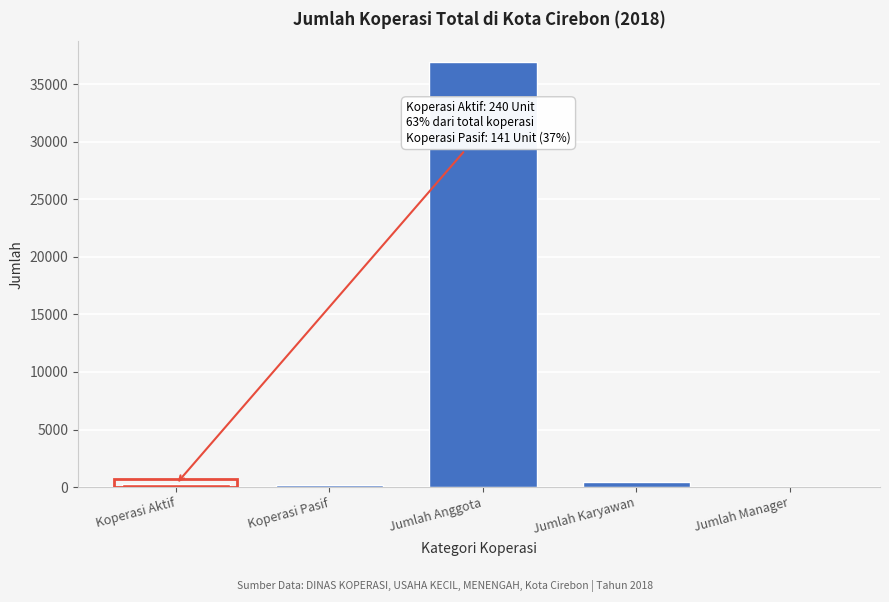

What is the approximate value at Jumlah Anggota?

36899